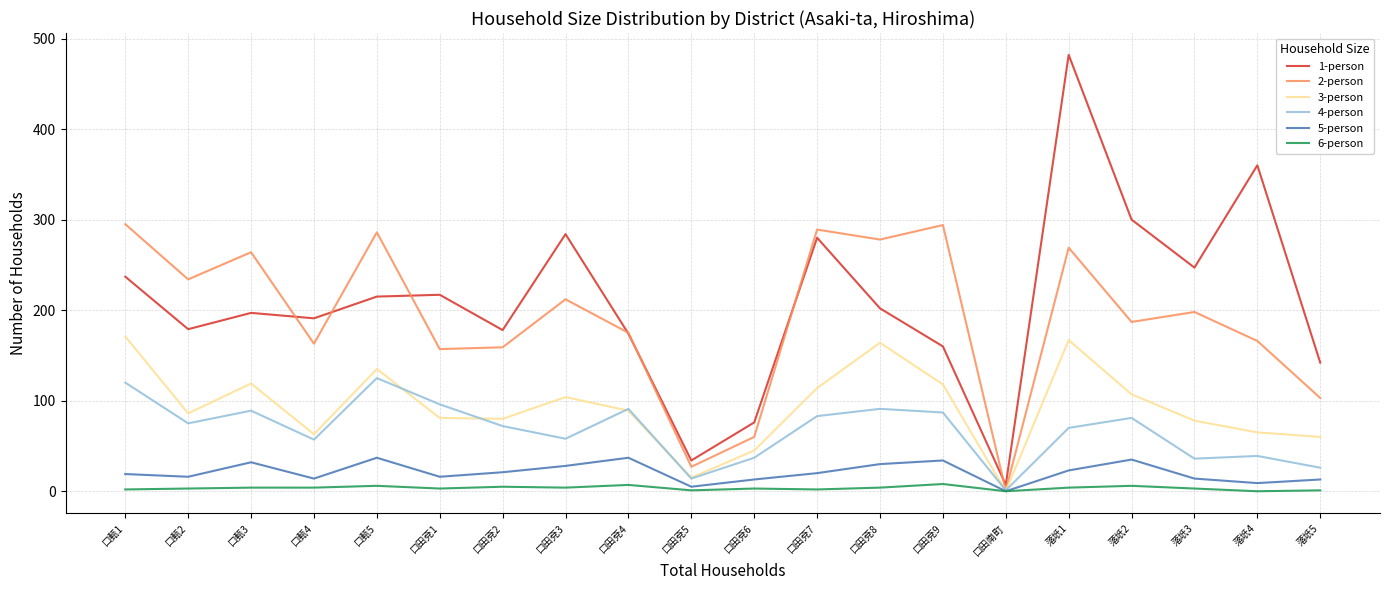

How many 6-person values are between 2 and 5?

12